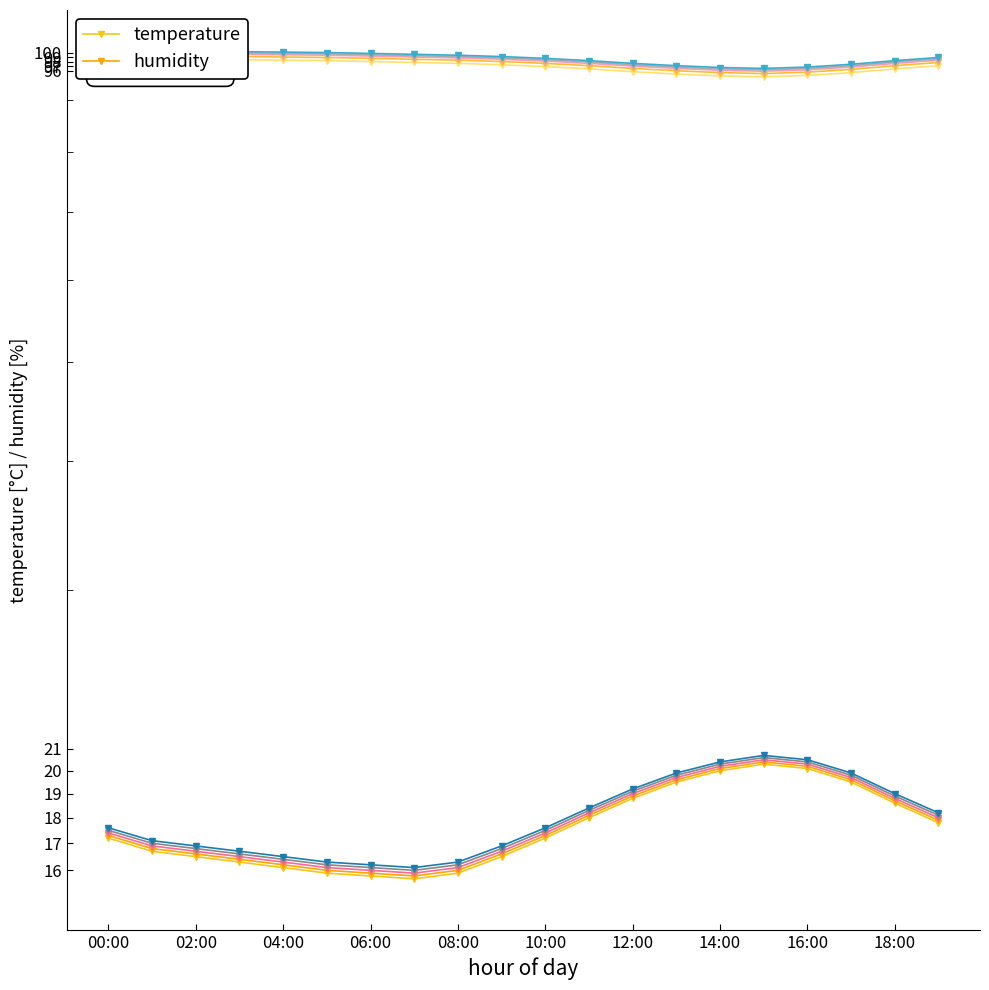

At which label does temperature reach its peak?

15